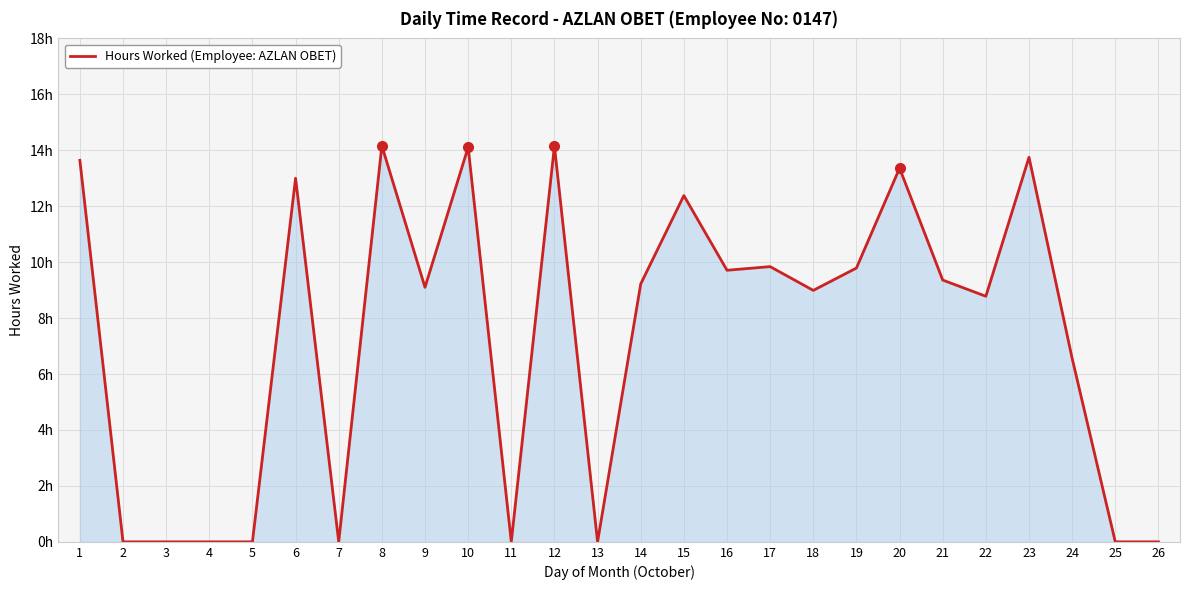

The value at 18 is 13.1. True or false?

False